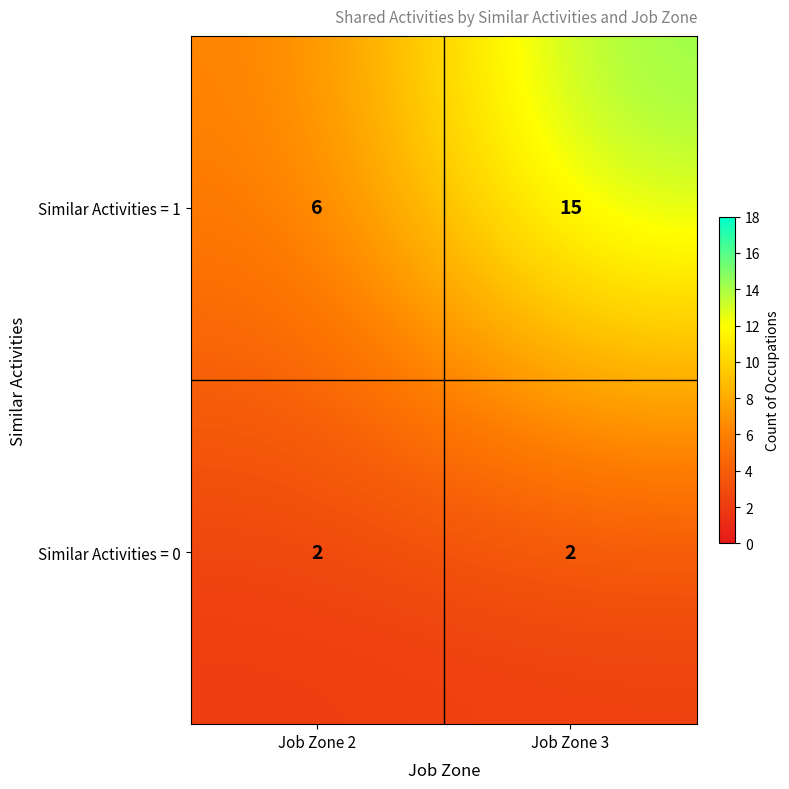

Rank the series by their average value, from highest to lowest.

Similar Activities = 1, Similar Activities = 0